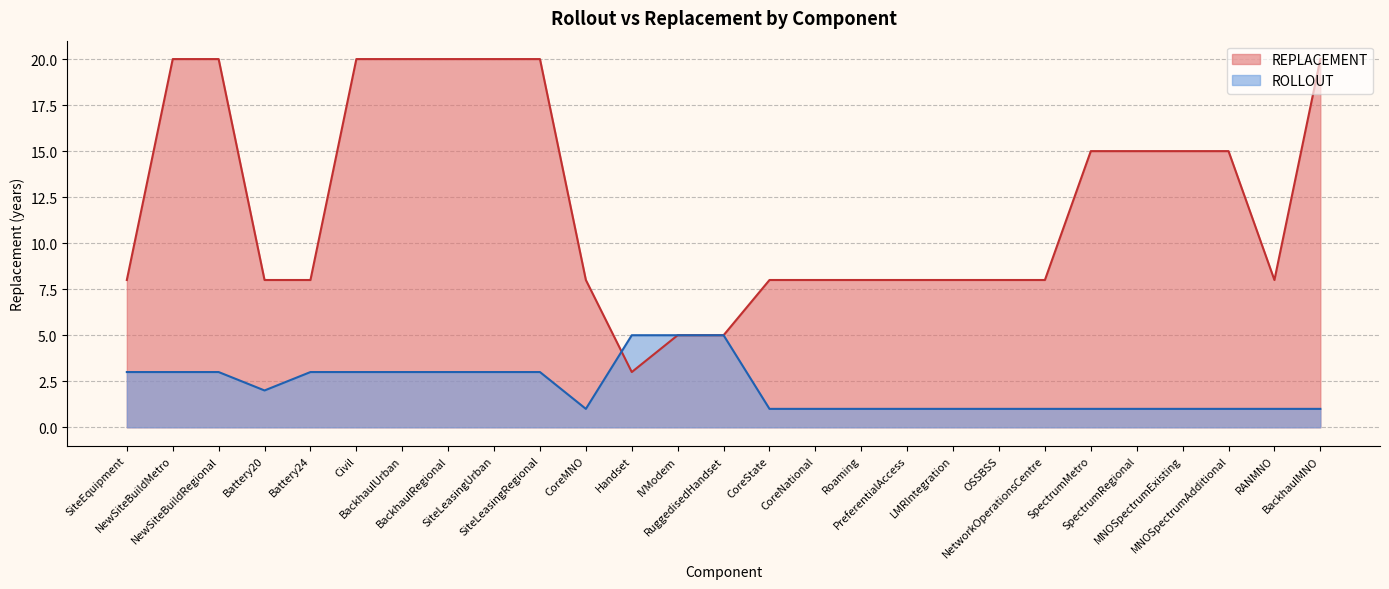

The value at OSSBSS is 8. True or false?

True